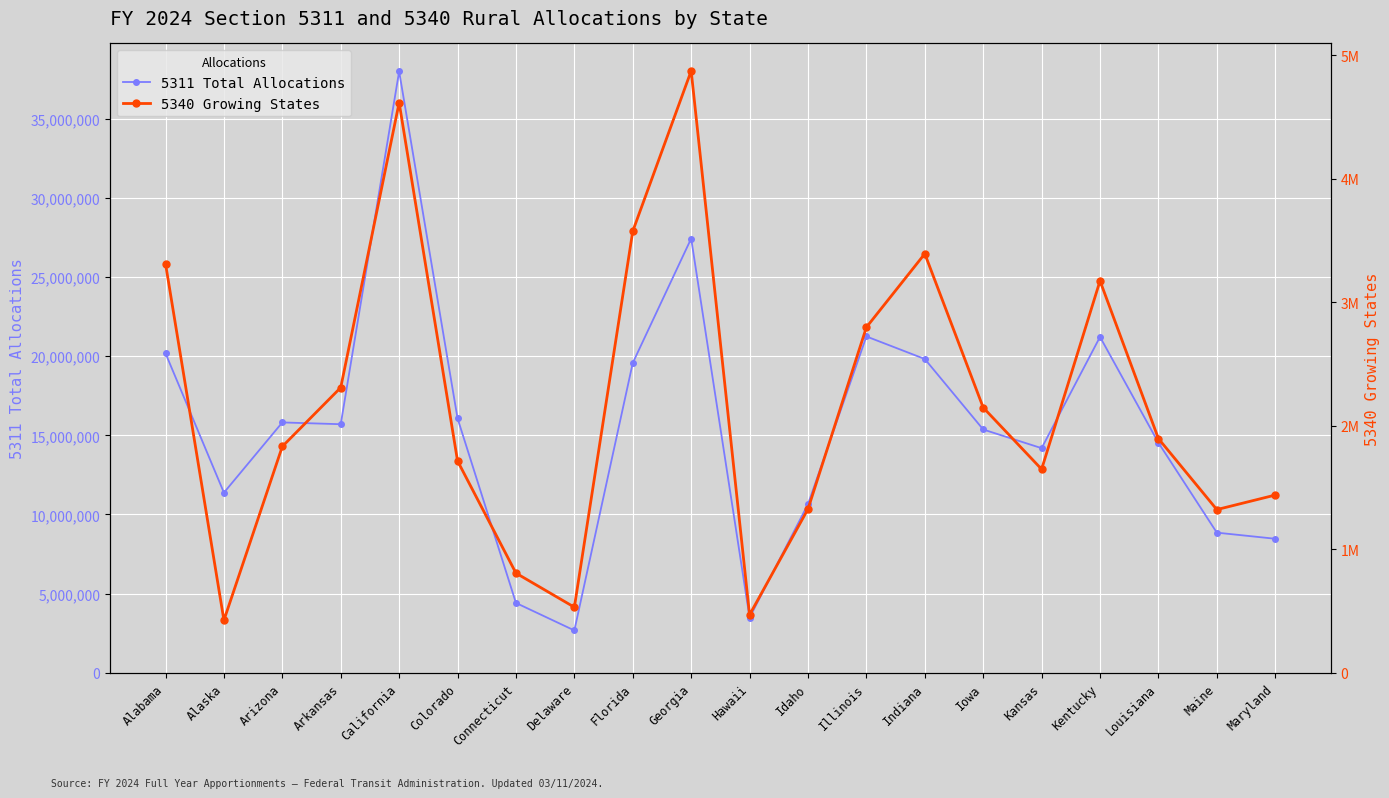

True or false: 5340 Growing States and 5311 Total Allocations cross at least once.

False